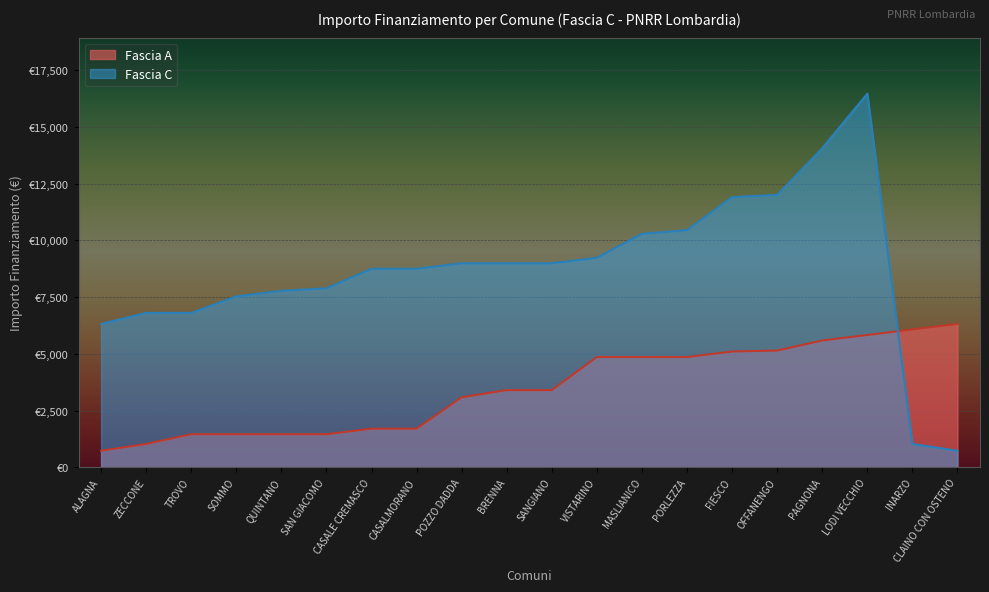

Rank the series at MASLIANICO from highest to lowest value.

Fascia C, Fascia A